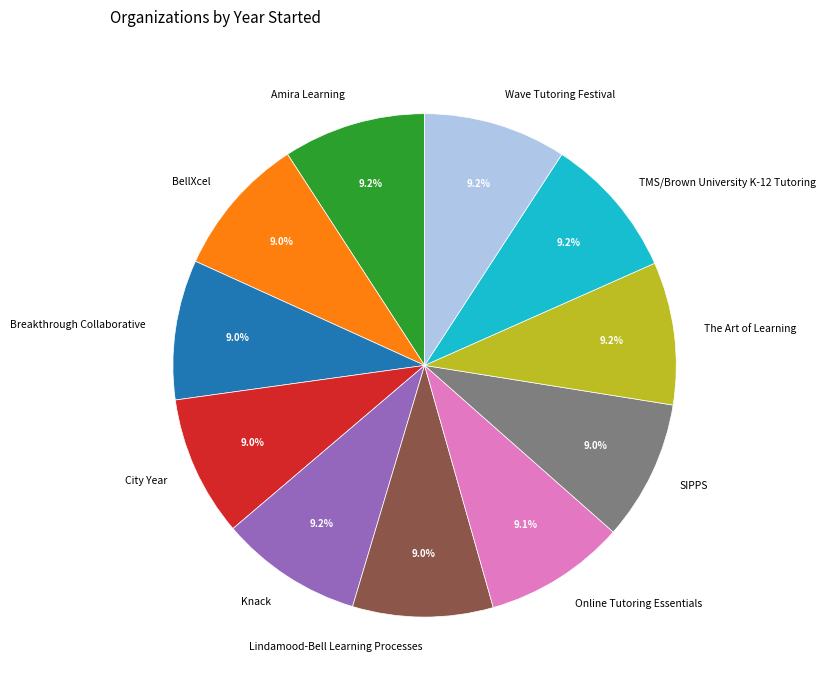

Count the number of slices in the pie.

11